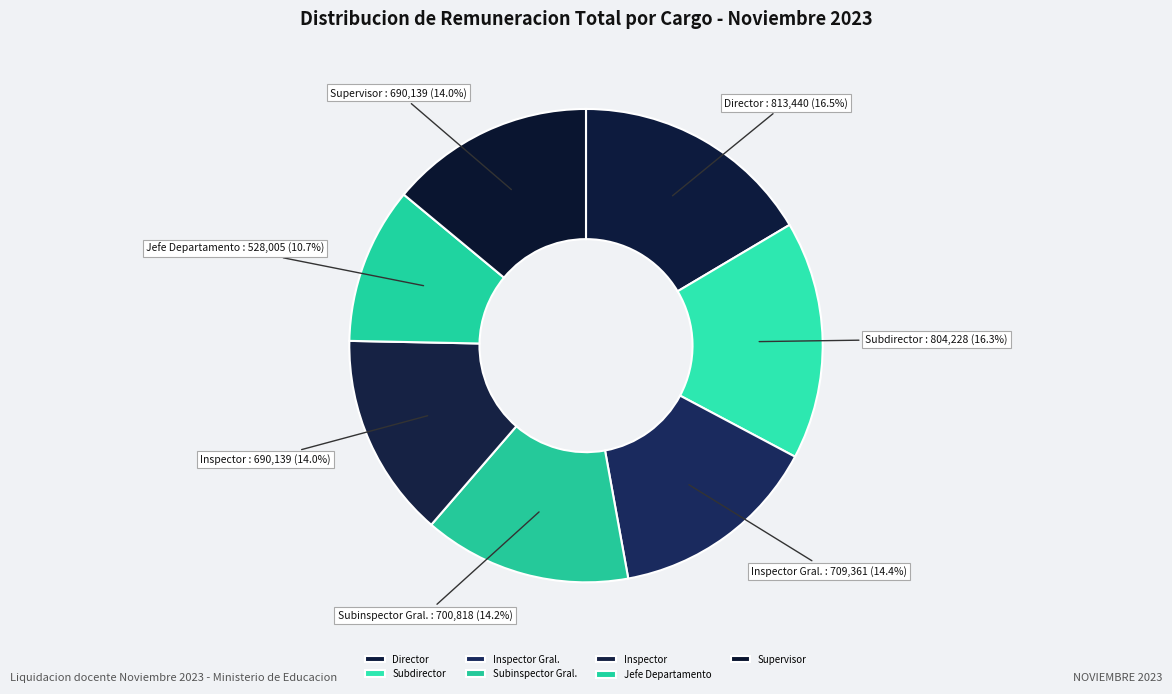

To the nearest percent, what is the average slice percentage?

14%